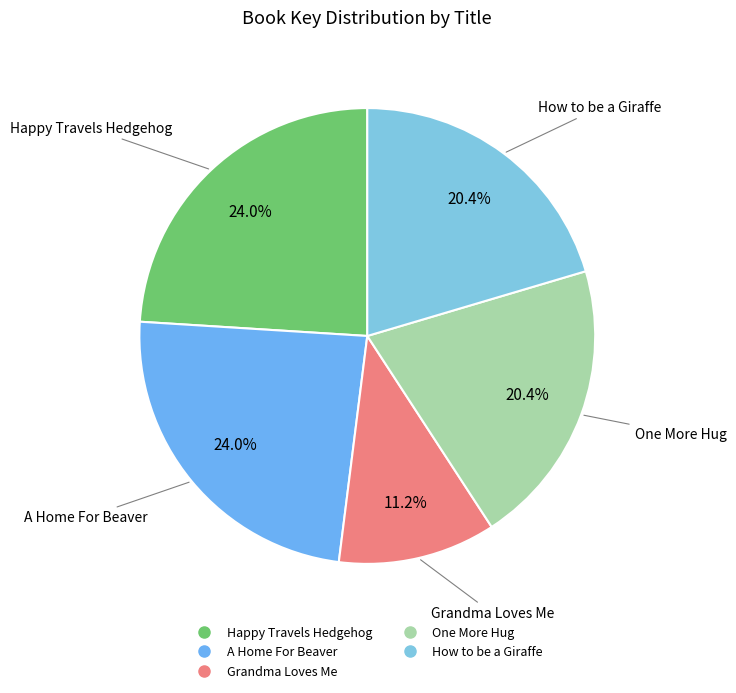

To the nearest percent, what portion does A Home For Beaver represent?

24%